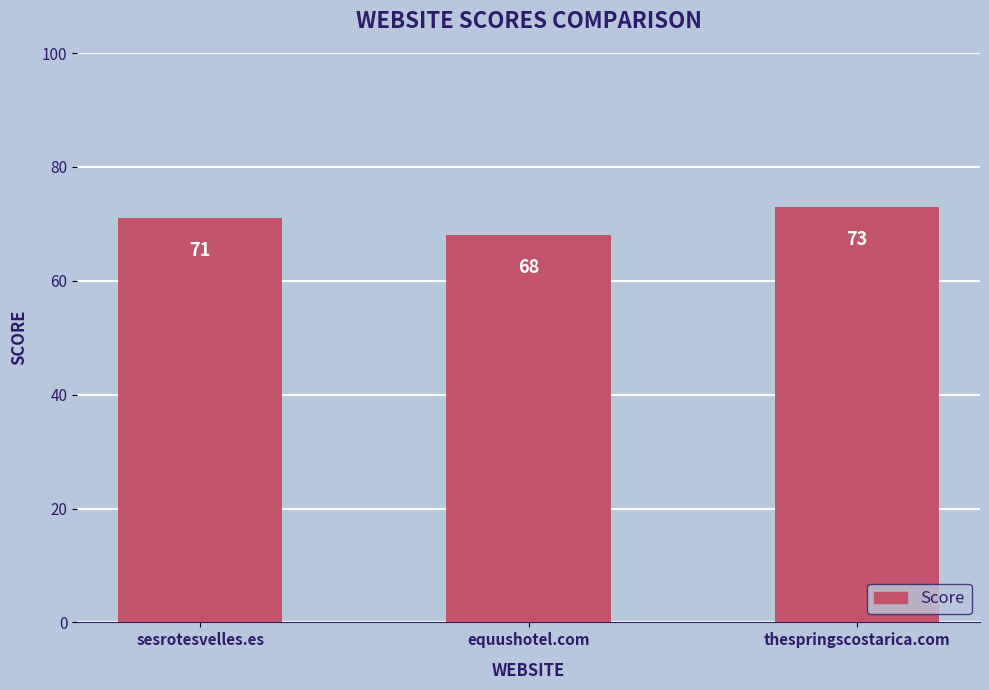

How many values are between 68 and 73?

3